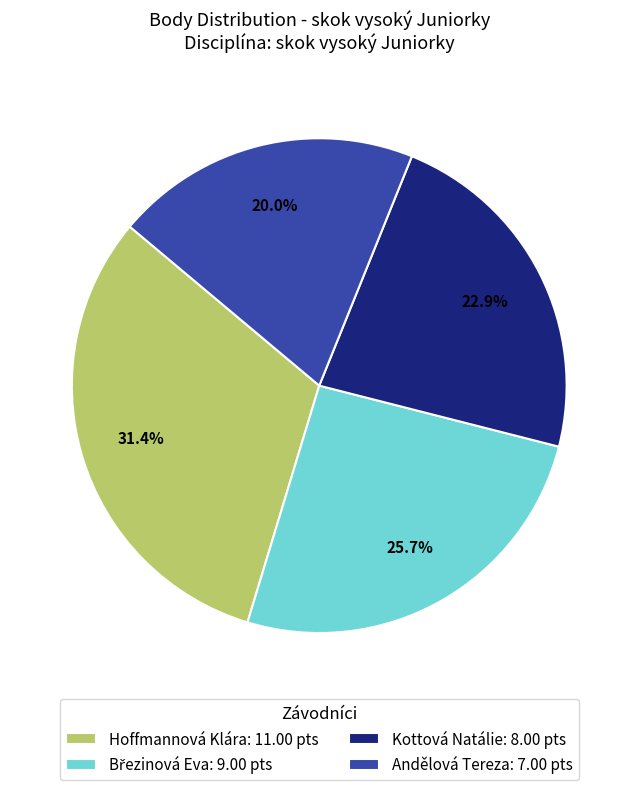

Is there any slice that represents more than half of the pie?

No